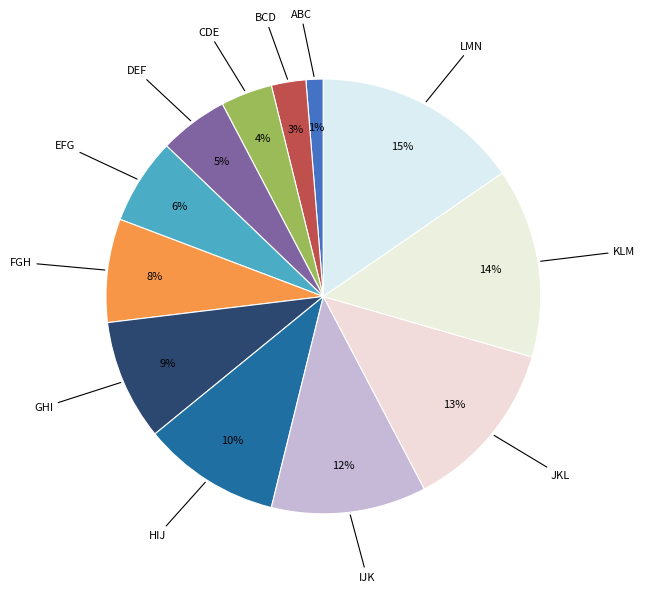

How many slices are in this pie chart?

12